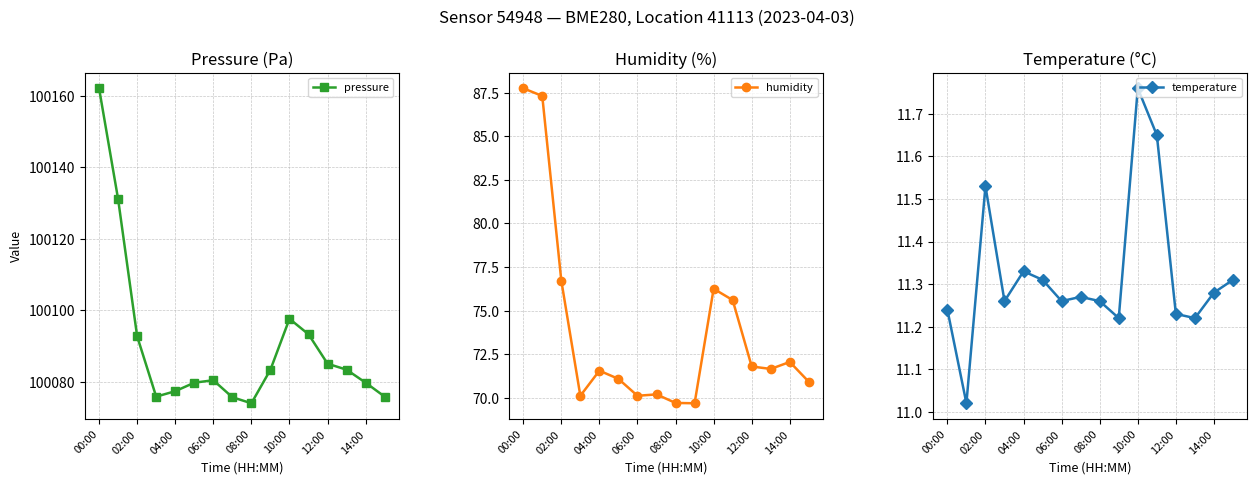

What is the average value of the pressure series?

100090.5